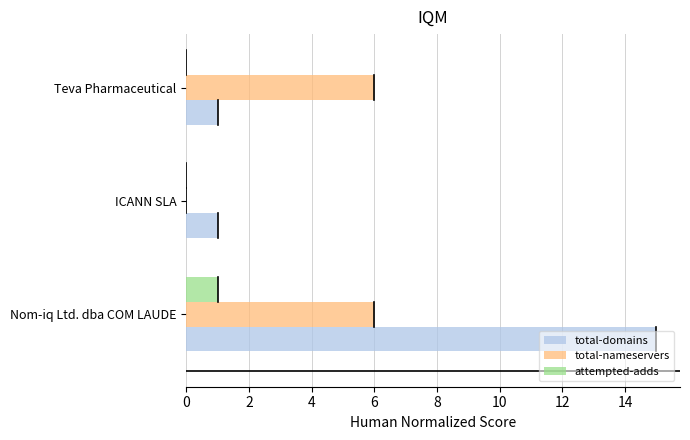

True or false: total-domains has a value of 22 at Nom-iq Ltd. dba COM LAUDE.

False